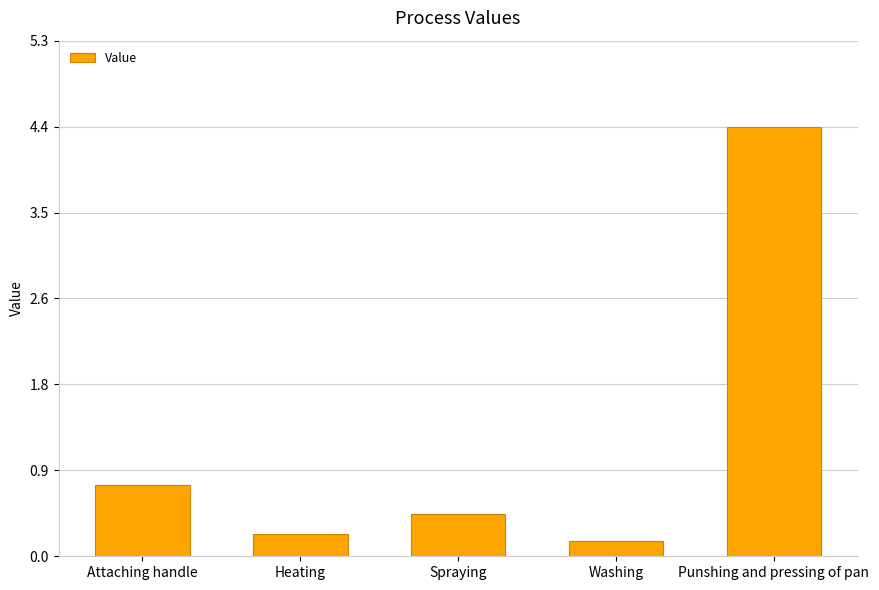

Which has a higher value, Attaching handle or Heating?

Attaching handle